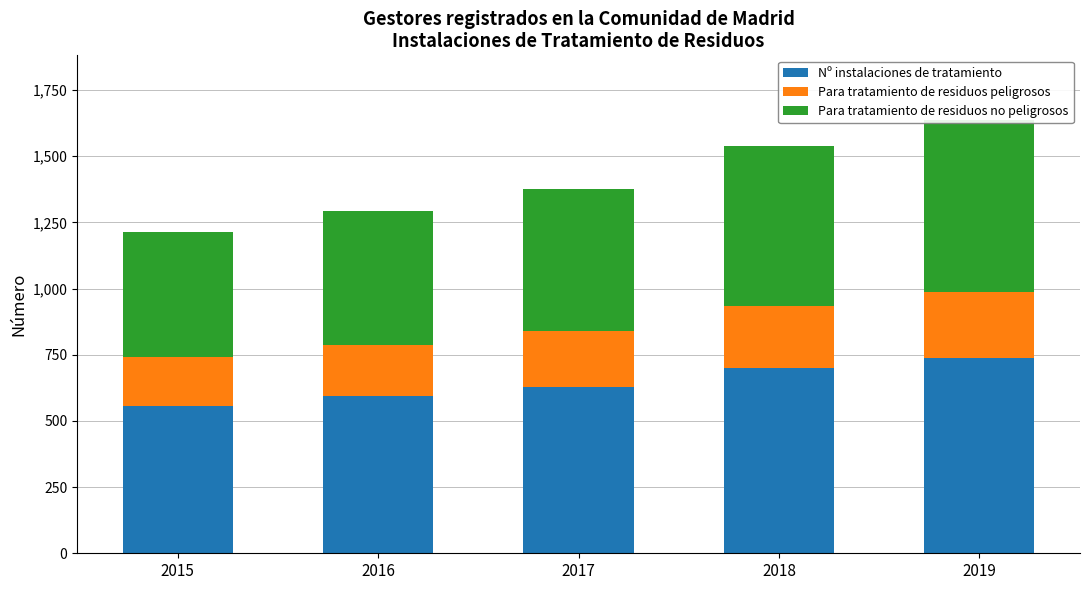

How many bars are there in each group?

3